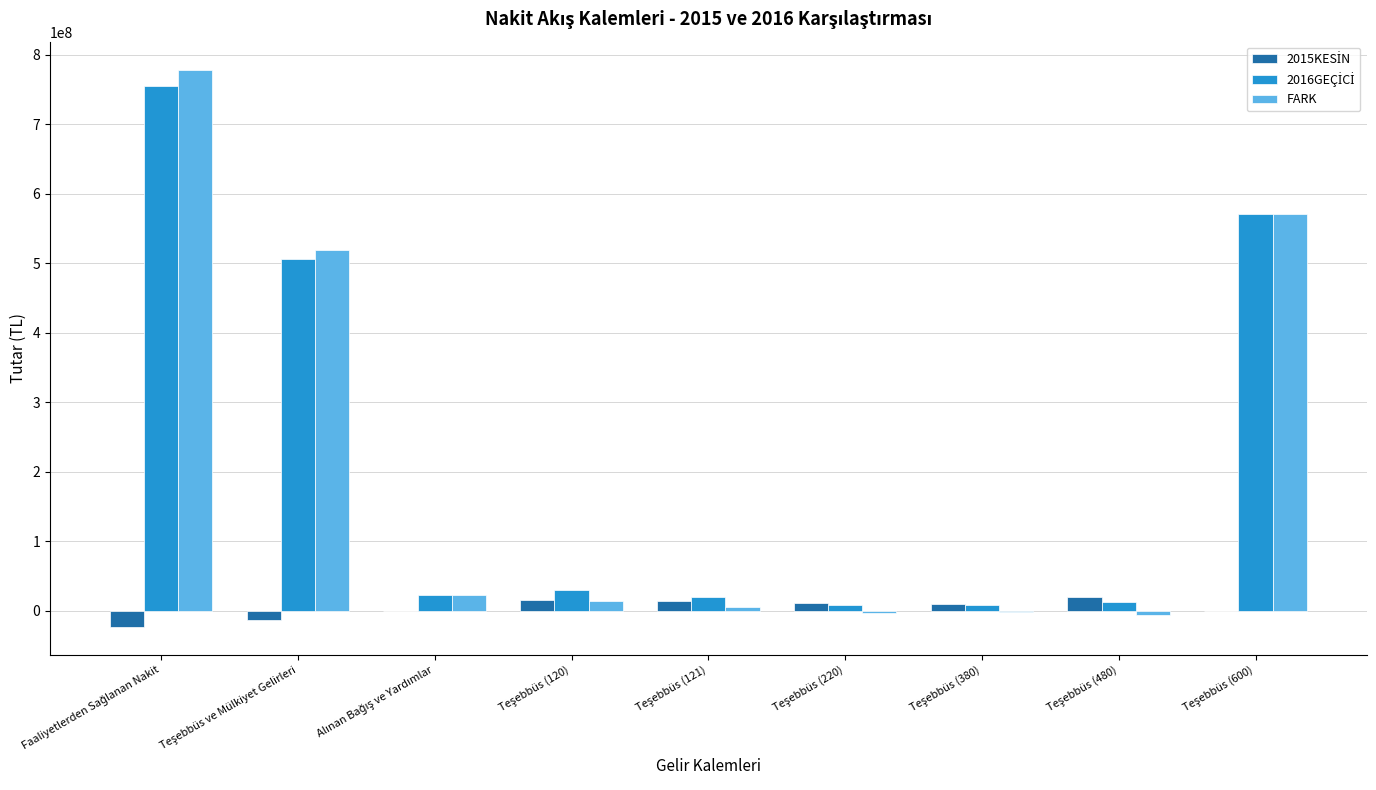

What is the sum of all FARK values?

1899261905.5